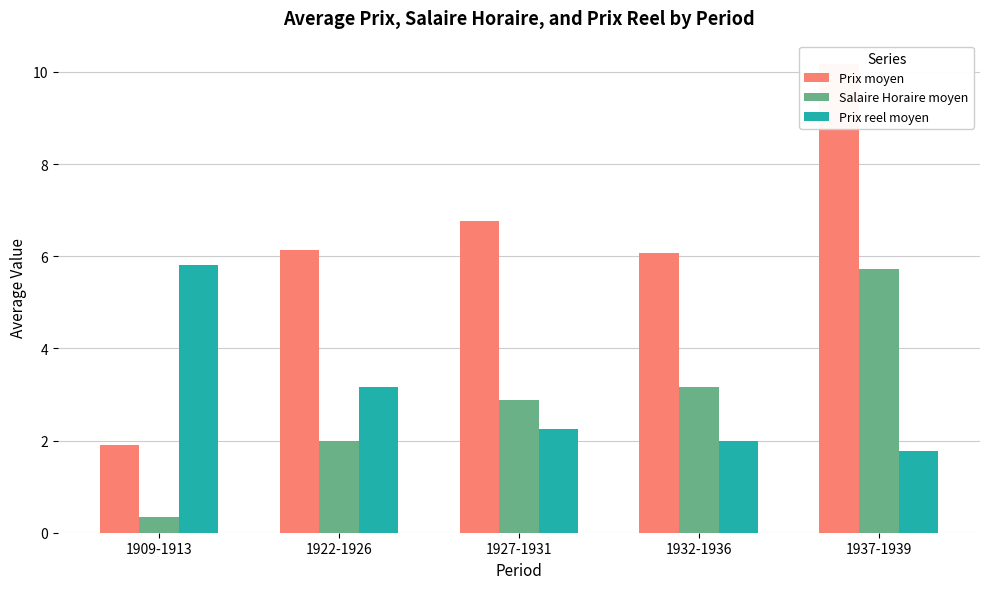

Reading left to right, what are all the values shown in this chart?

Prix moyen: 1.9	6.1	6.8	6.1	10.2
Salaire Horaire moyen: 0.3	2.0	2.9	3.2	5.7
Prix reel moyen: 5.8	3.2	2.2	2.0	1.8